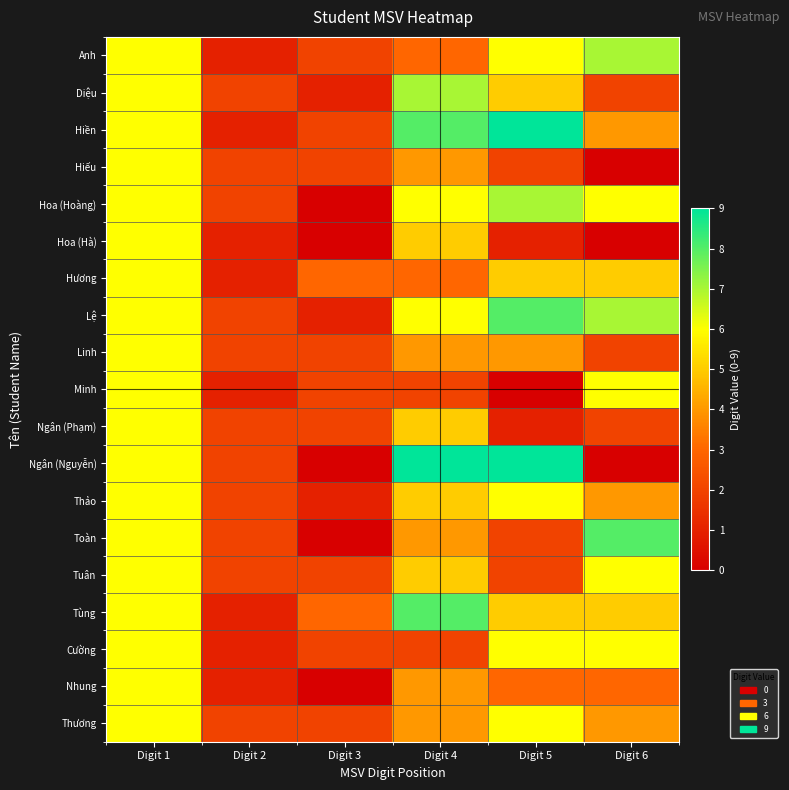

Between Digit 2 and Digit 3, which is larger?

Digit 3